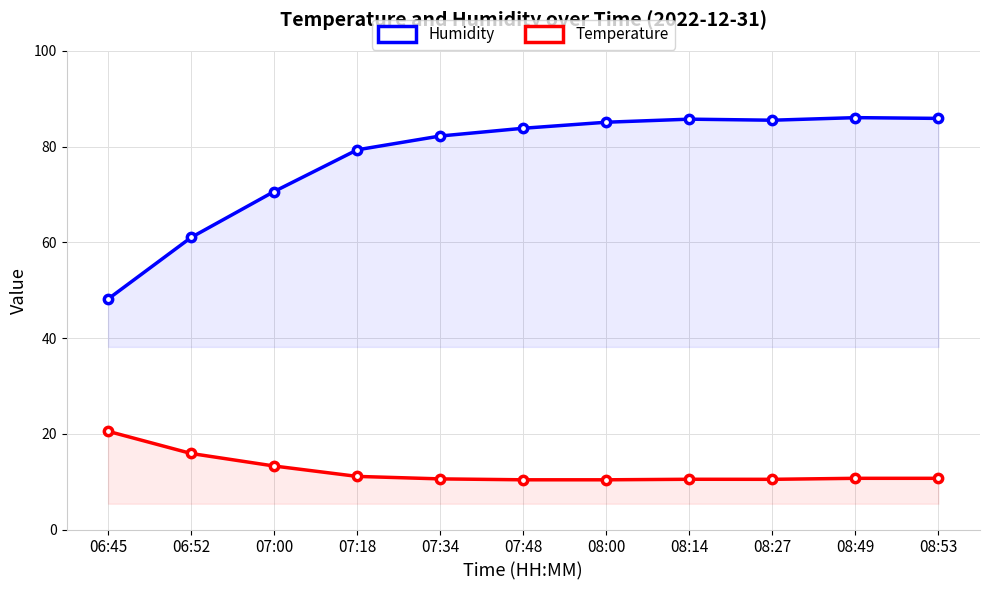

Count the number of data series in this chart.

2